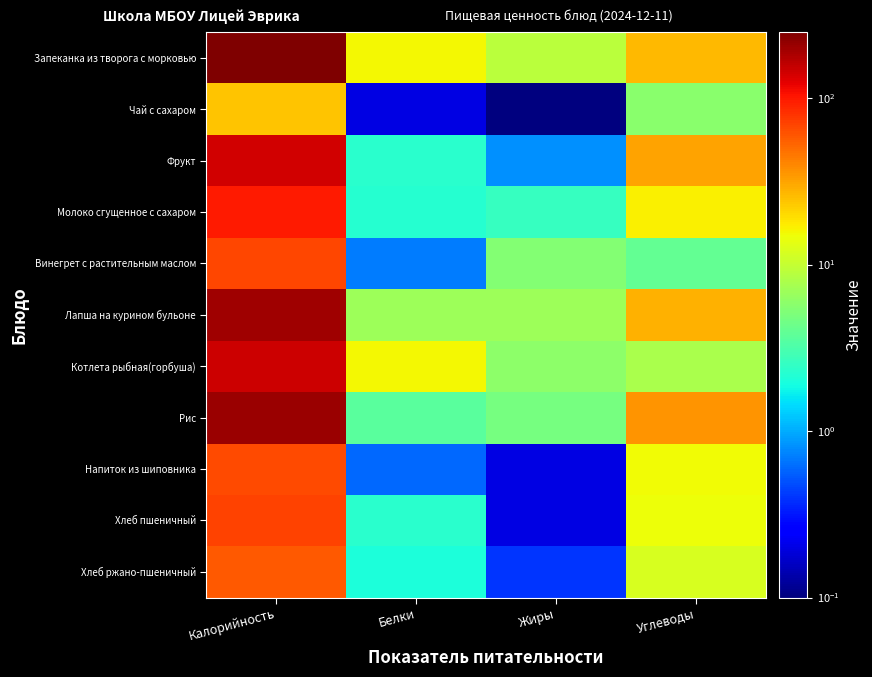

Reading right to left, what are all the values shown in this chart?

Запеканка из творога с морковью: Углеводы=26.2	Жиры=9.2	Белки=15.6	Калорийность=249.6
Чай с сахаром: Углеводы=5.8	Жиры=0.0	Белки=0.2	Калорийность=24.2
Фрукт: Углеводы=31.5	Жиры=0.8	Белки=2.3	Калорийность=141.8
Молоко сгущенное с сахаром: Углеводы=16.7	Жиры=2.6	Белки=2.2	Калорийность=98.2
Винегрет с растительным маслом: Углеводы=4.0	Жиры=5.4	Белки=0.7	Калорийность=67.1
Лапша на курином бульоне: Углеводы=27.9	Жиры=6.9	Белки=6.9	Калорийность=201.5
Котлета рыбная(горбуша): Углеводы=7.7	Жиры=5.9	Белки=15.8	Калорийность=147.3
Рис: Углеводы=36.4	Жиры=4.8	Белки=3.6	Калорийность=203.5
Напиток из шиповника: Углеводы=15.1	Жиры=0.2	Белки=0.6	Калорийность=65.4
Хлеб пшеничный: Углеводы=14.8	Жиры=0.2	Белки=2.3	Калорийность=70.3
Хлеб ржано-пшеничный: Углеводы=11.9	Жиры=0.4	Белки=2.0	Калорийность=58.7